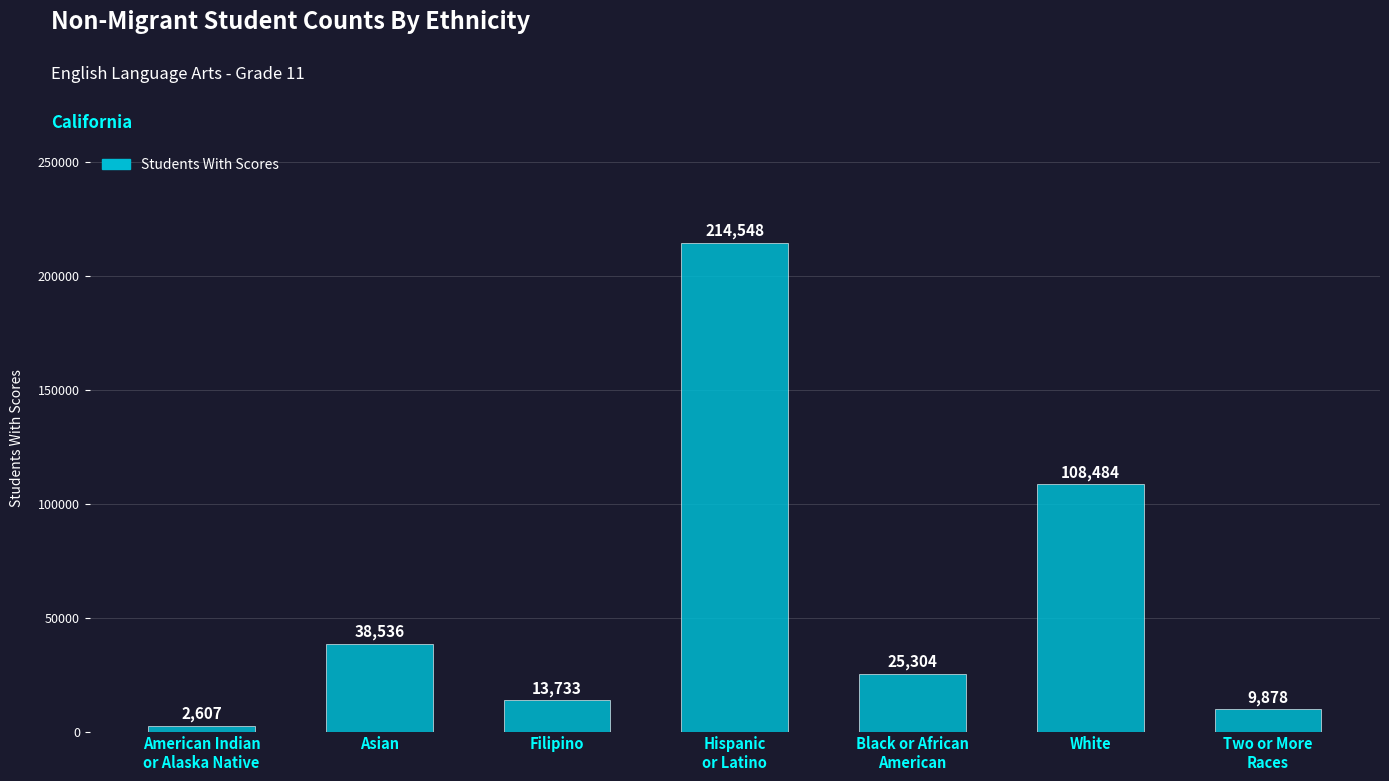

At which label is the value closest to 108577?

White